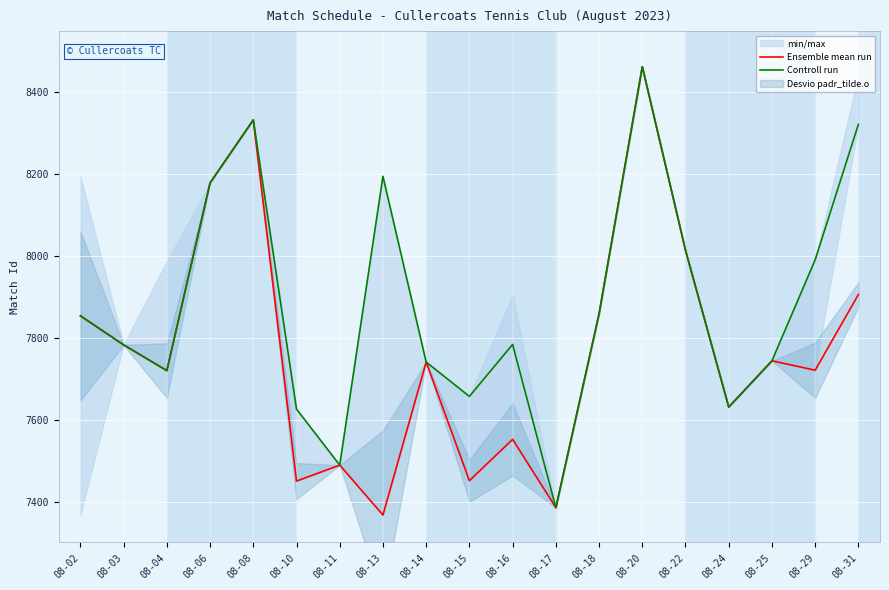

At which label is Ensemble mean run closest to 7915?

08-31